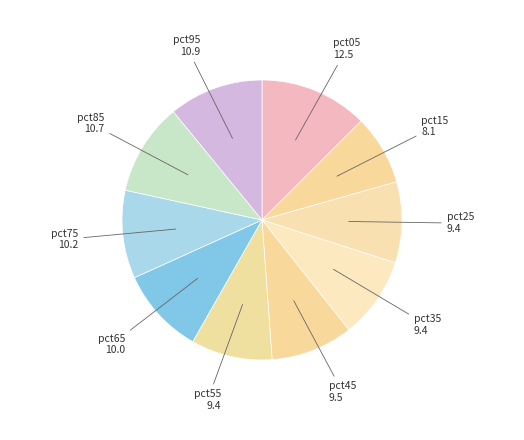

True or false: pct85 accounts for 20% of the total.

False